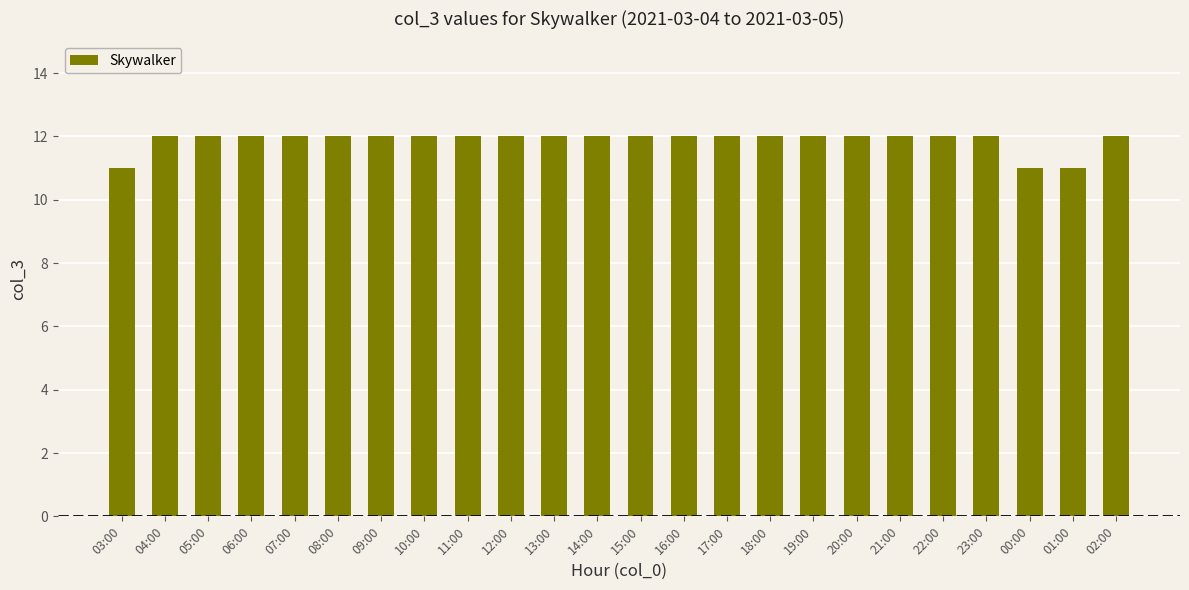

Is it true that the value at 15:00 is 18?

False